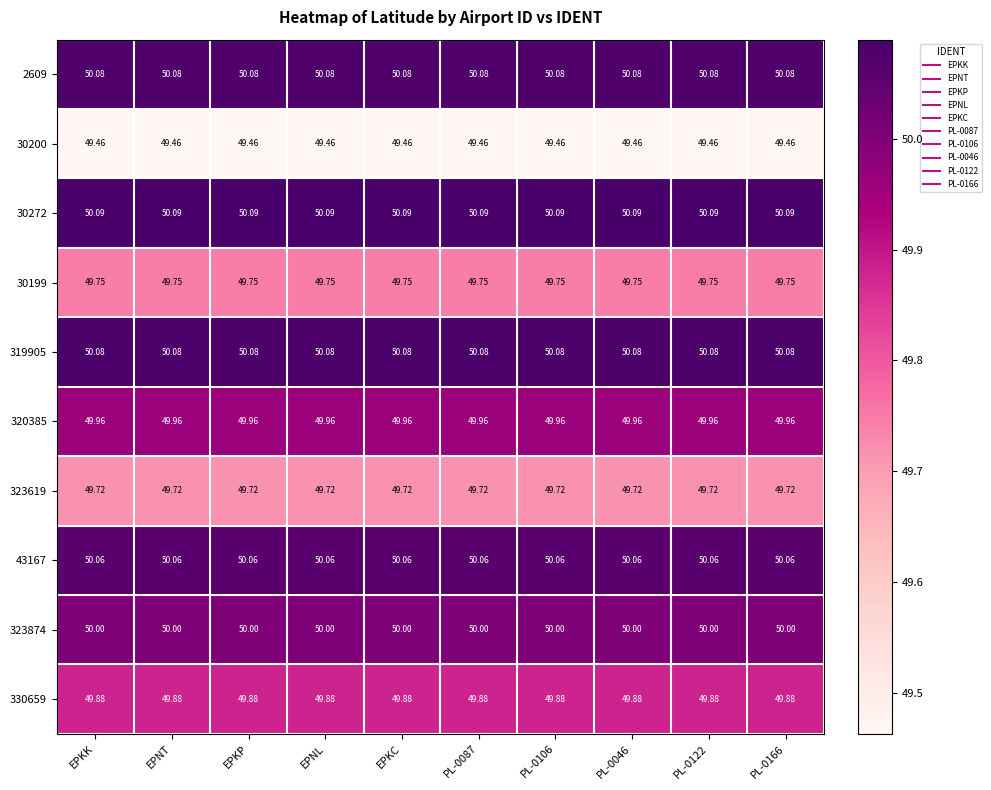

Is the value of 330659 at PL-0087 greater than the value of 30200 at PL-0087?

Yes